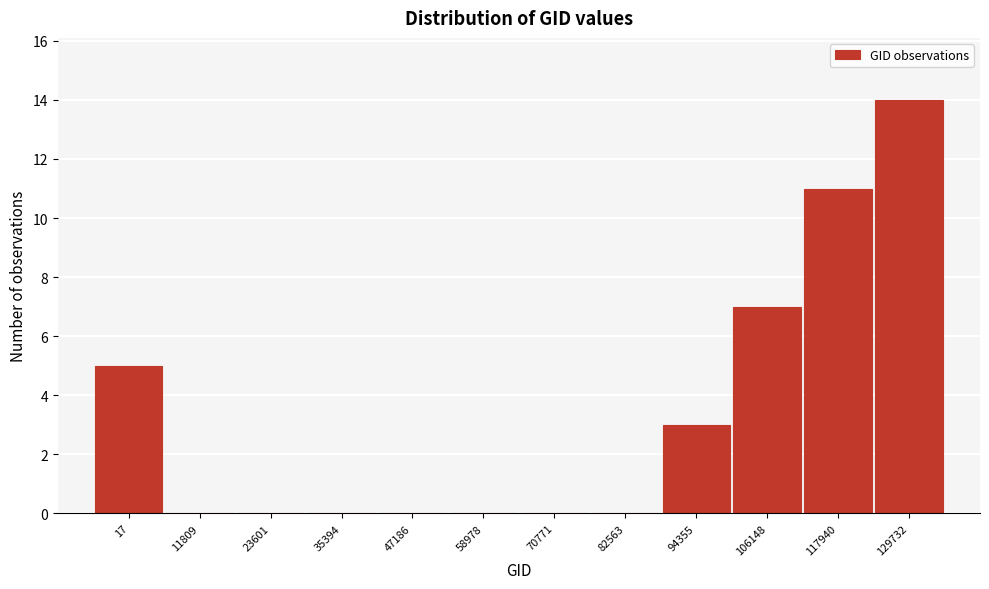

Reading right to left, what are all the values shown in this chart?

129732=14	117940=11	106148=7	94355=3	82563=0	70771=0	58978=0	47186=0	35394=0	23601=0	11809=0	17=5